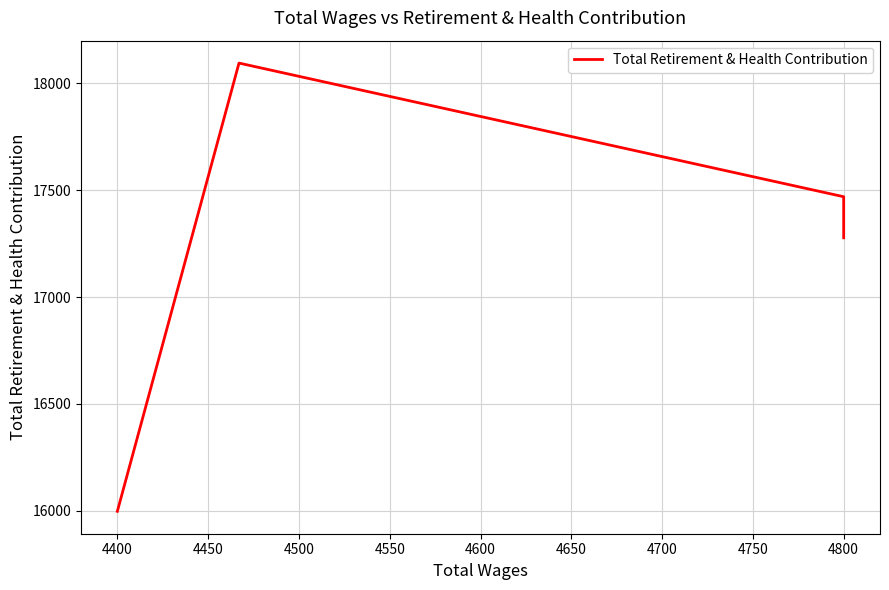

How many points are higher than both their immediate neighbors (excluding endpoints)?

1